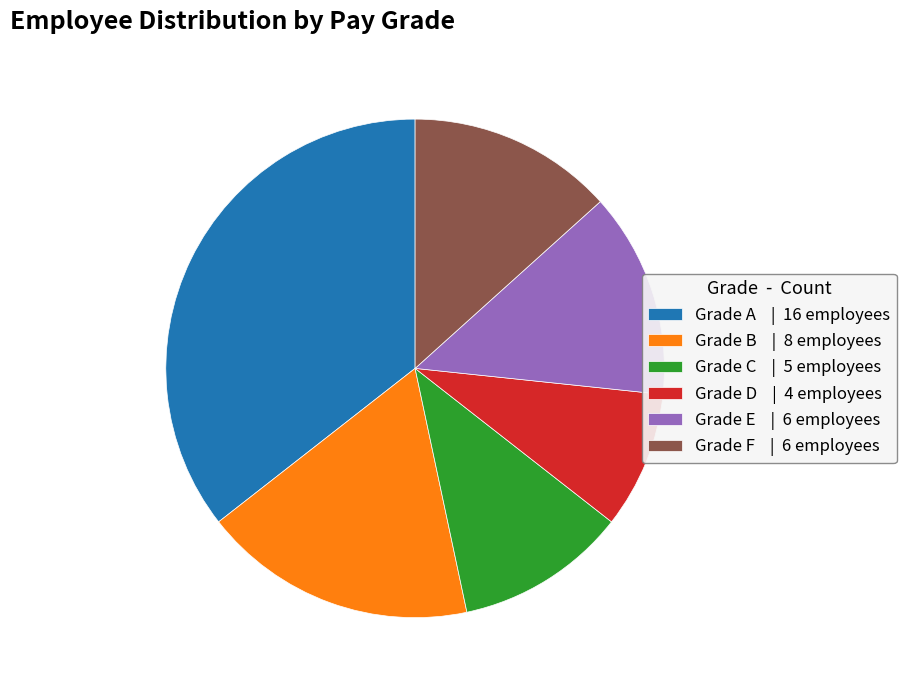

What is the ratio of the value at Grade F | 6 employees to the value at Grade E | 6 employees?

1.0